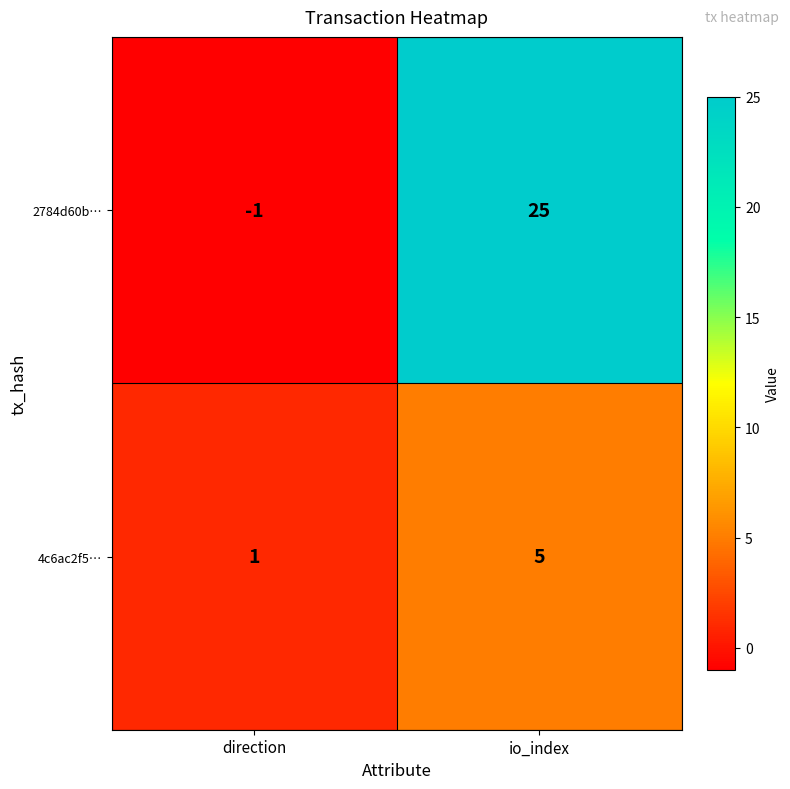

Count the number of categories in the chart.

2